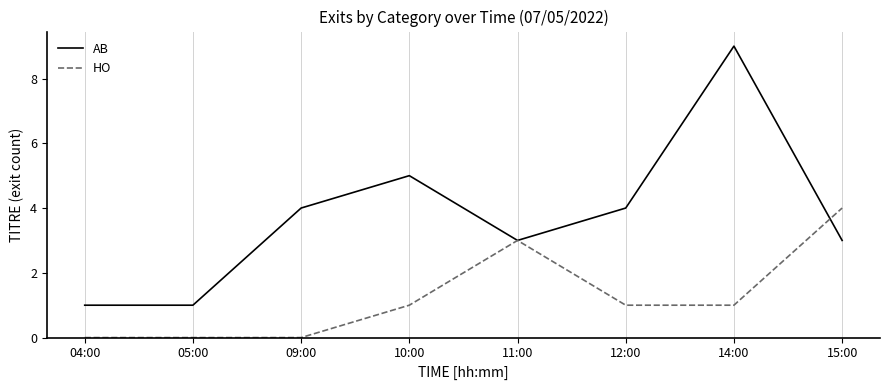

The value of HO at 15:00 is 6. True or false?

False